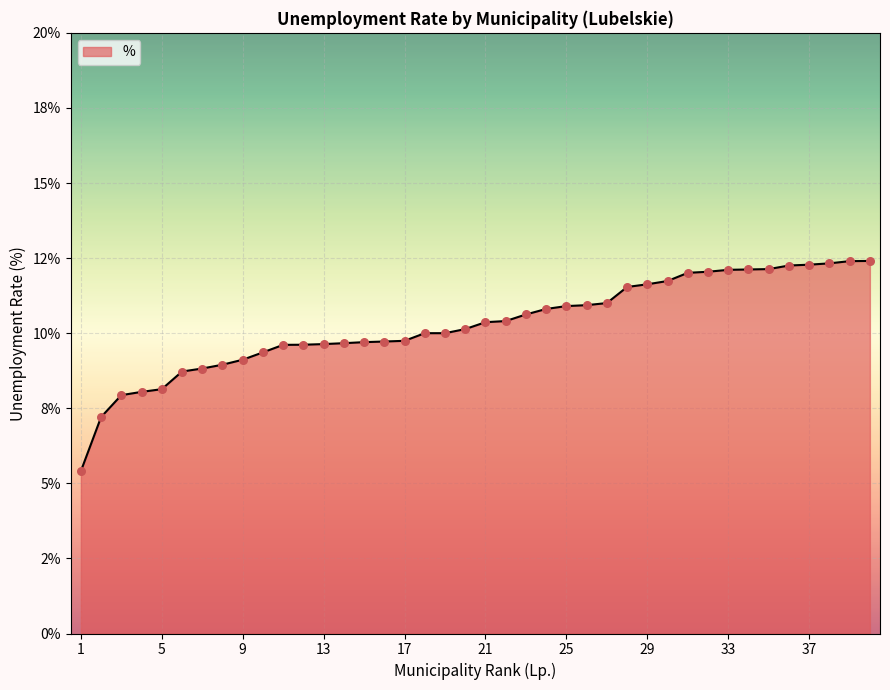

Is this an area chart (filled region under the line)?

Yes